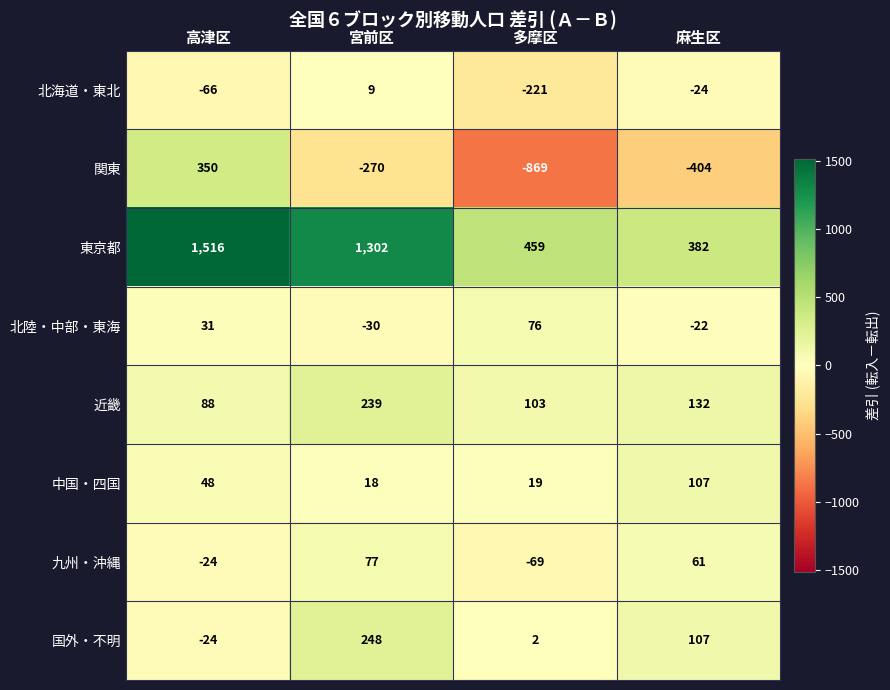

What is the difference between the maximum and minimum values in the 近畿 series?

151